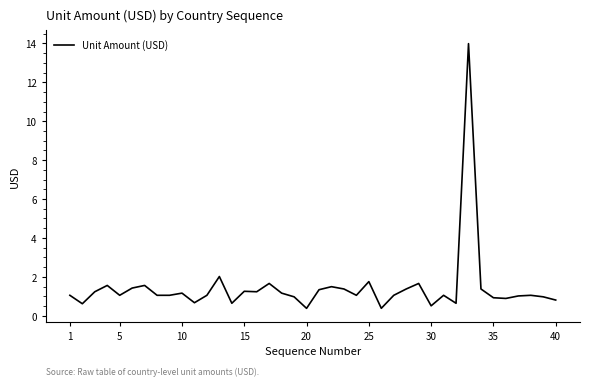

What is the difference between the maximum and minimum values?

13.6